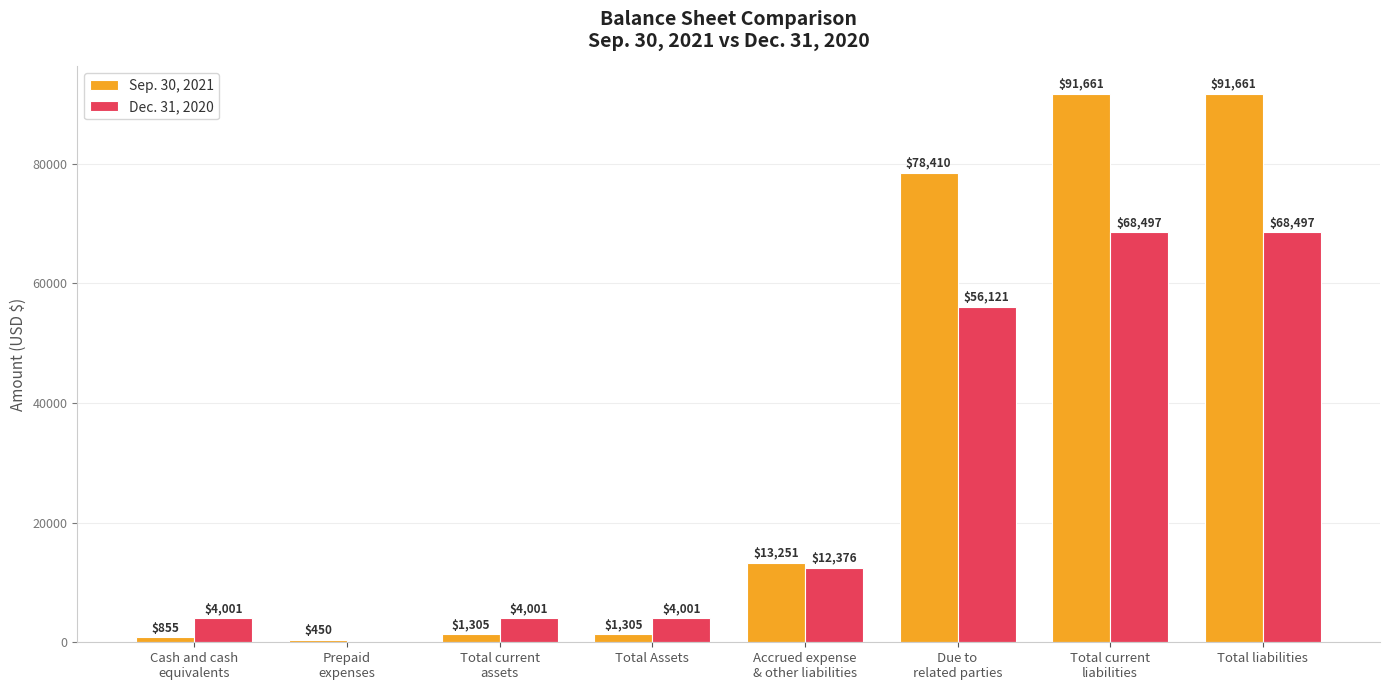

What is the sum of all Sep. 30, 2021 values?

278898